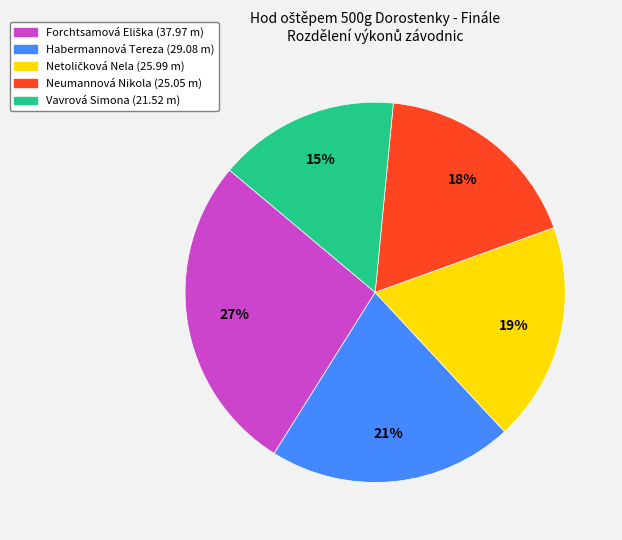

Approximately how many times larger is the value at Habermannová Tereza (29.08 m) compared to Vavrová Simona (21.52 m)?

1.4